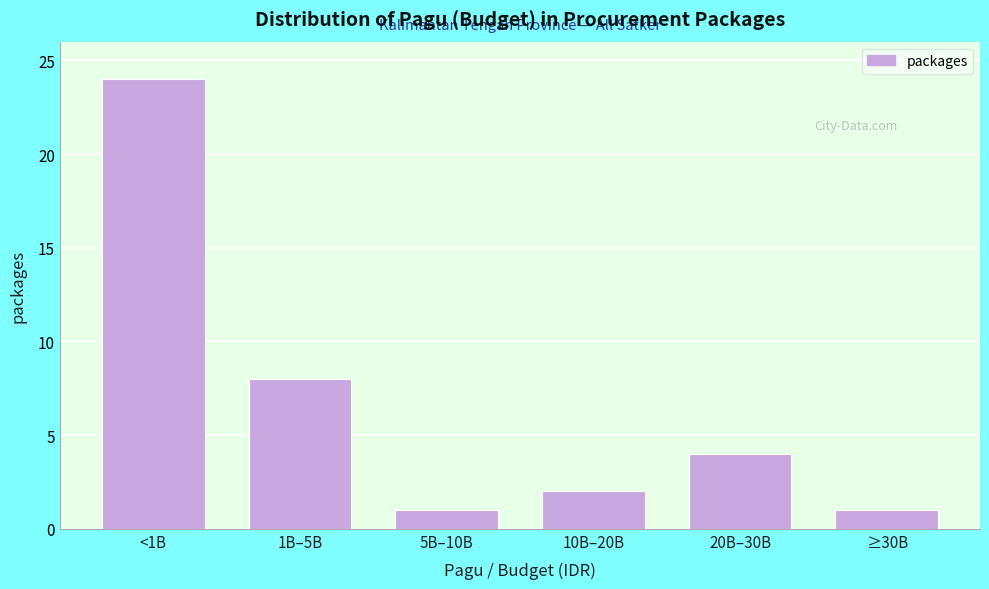

Reading left to right, what are all the values shown in this chart?

<1B=24	1B–5B=8	5B–10B=1	10B–20B=2	20B–30B=4	≥30B=1